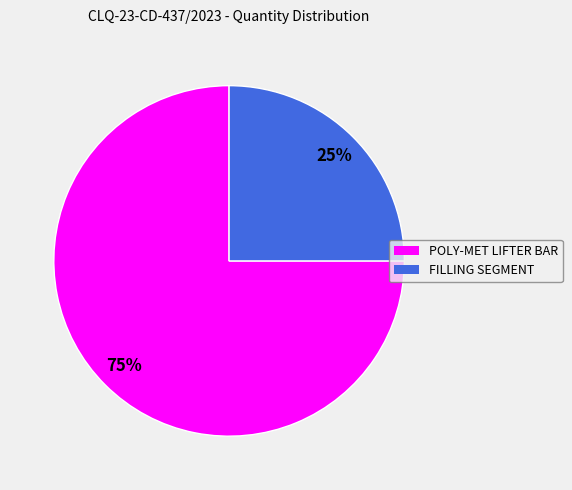

Does any single category account for the majority?

Yes